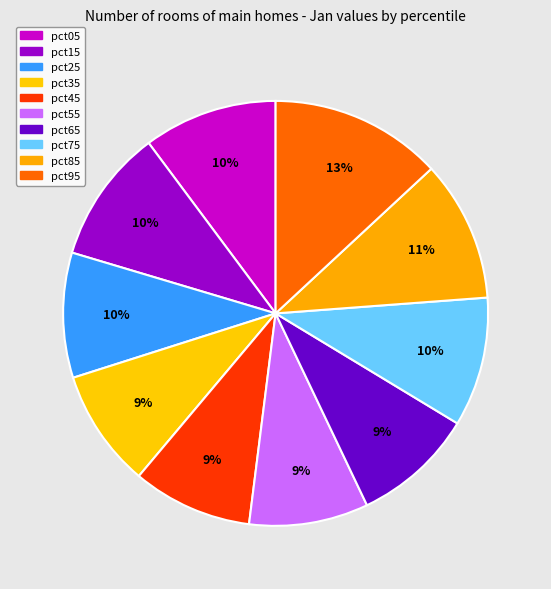

To the nearest percent, what percentage of the pie is pct05?

10%